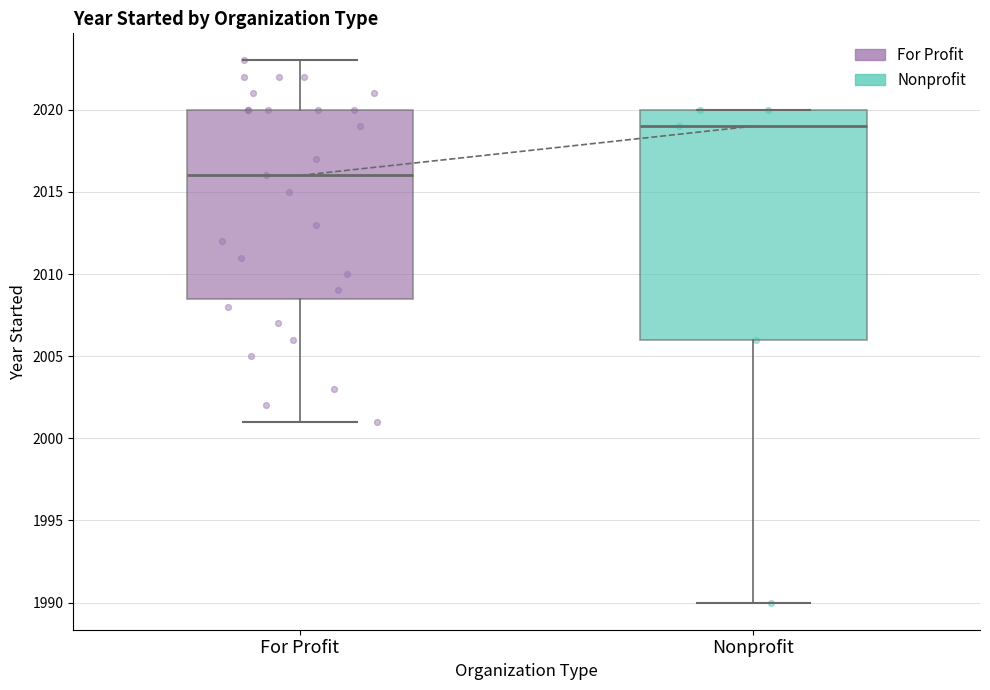

Which box is the tallest, from its lower edge to its upper edge?

Nonprofit